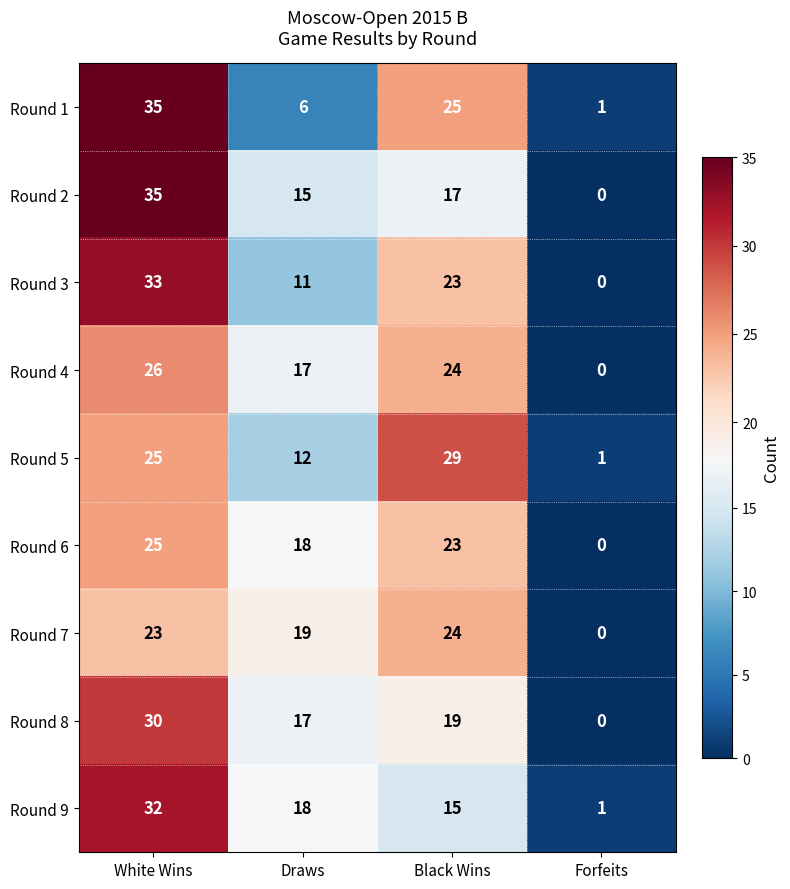

True or false: Round 7 has a value of 0 at Forfeits.

True